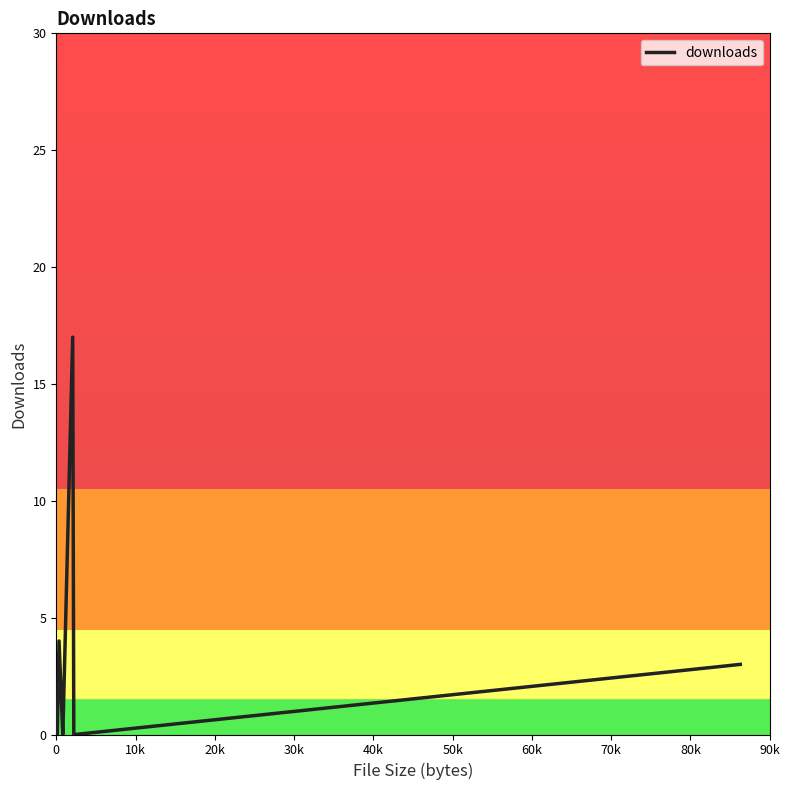

What is the difference between the second highest and second lowest values?

4